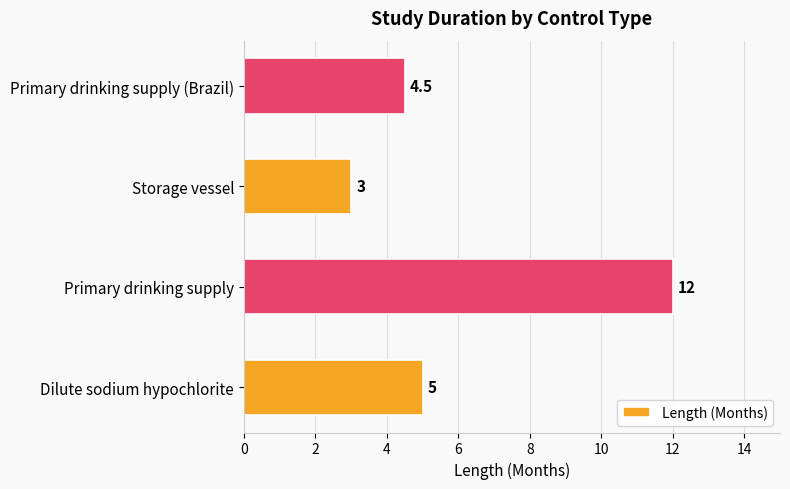

Rank the categories by value from lowest to highest.

Storage vessel, Primary drinking supply (Brazil), Dilute sodium hypochlorite, Primary drinking supply